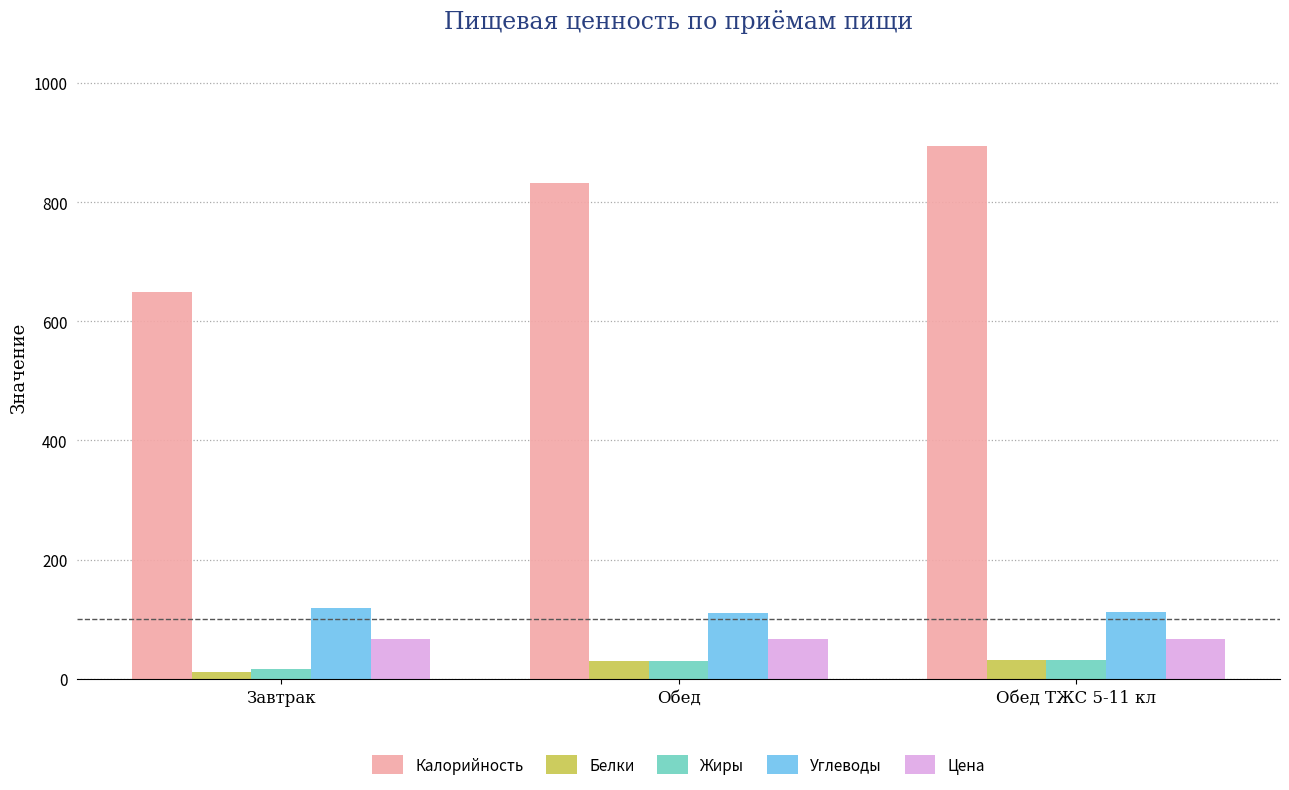

Which series has the largest total across all categories?

Калорийность